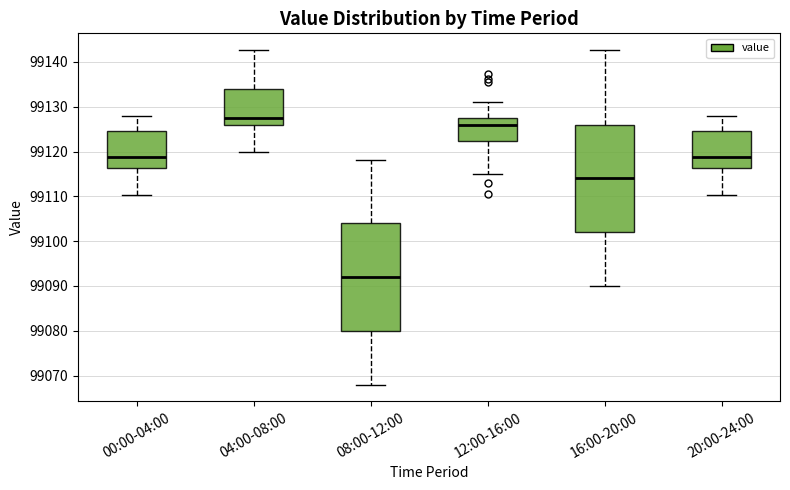

Where does the upper whisker of the box for 20:00-24:00 end on the y-axis? The values are not printed on the chart, so give them approximately, as read against the axis.

99128